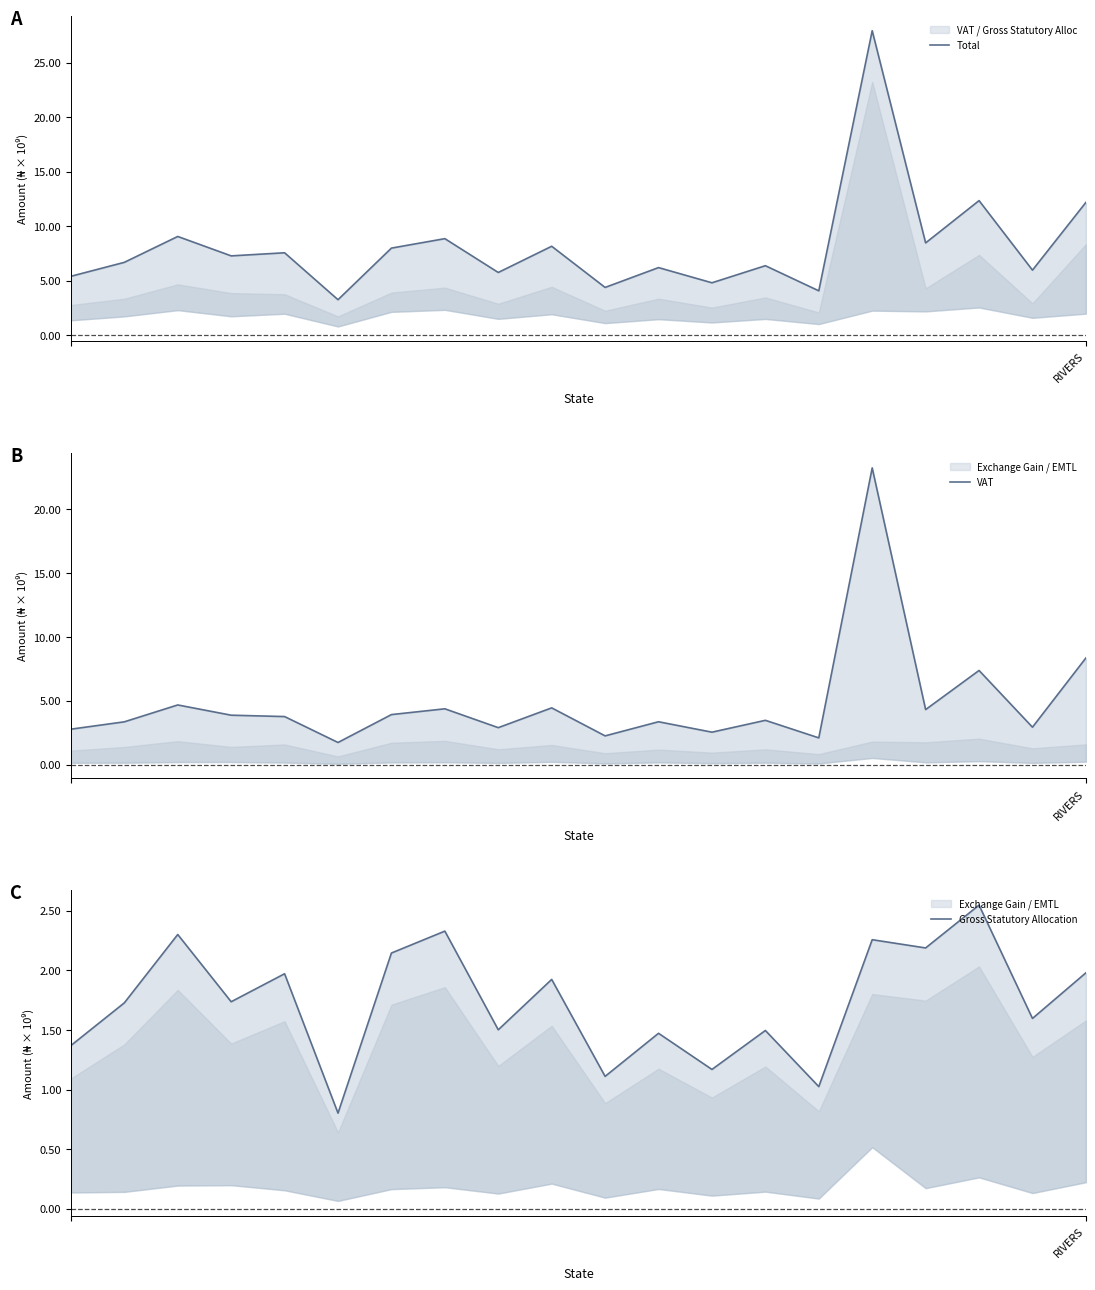

At how many categories does at least one series exceed 16?

1